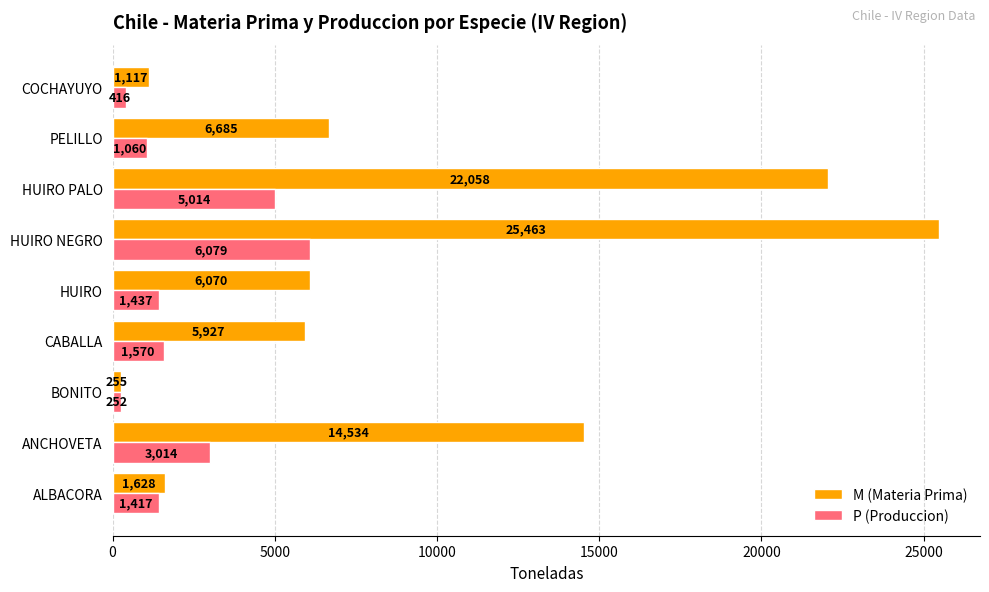

Rank the series at CABALLA from lowest to highest value.

P (Produccion), M (Materia Prima)